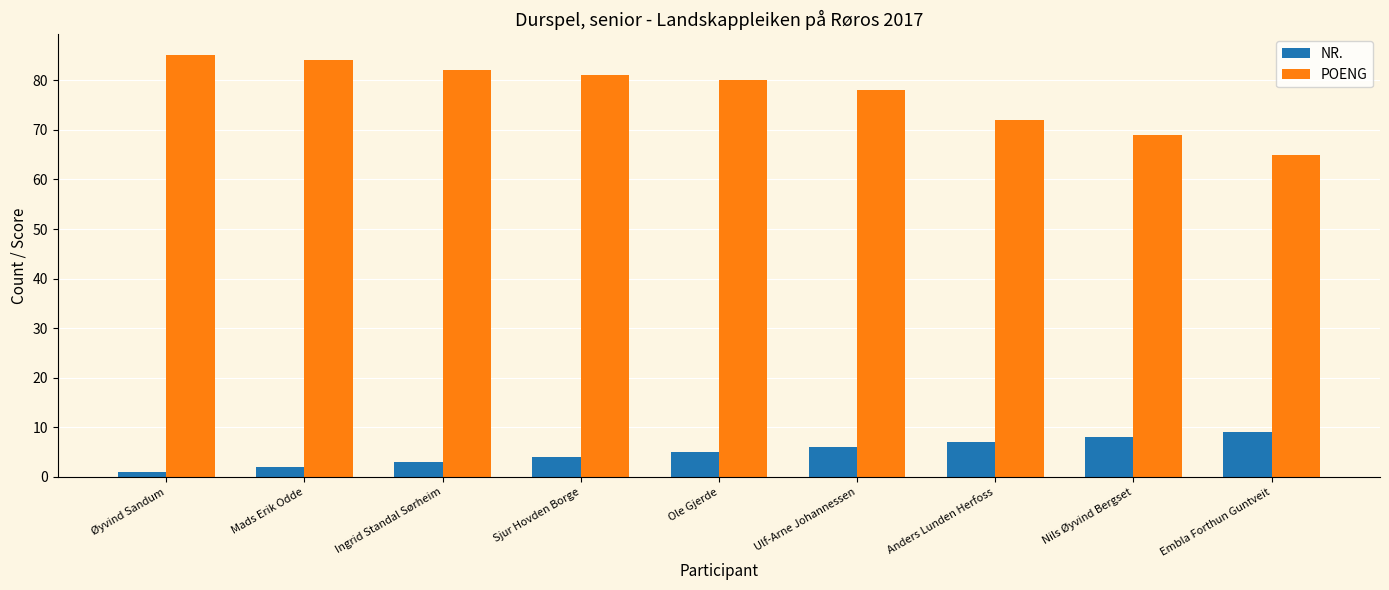

Reading right to left, extract all data points from this chart.

NR.: 9	8	7	6	5	4	3	2	1
POENG: 65	69	72	78	80	81	82	84	85